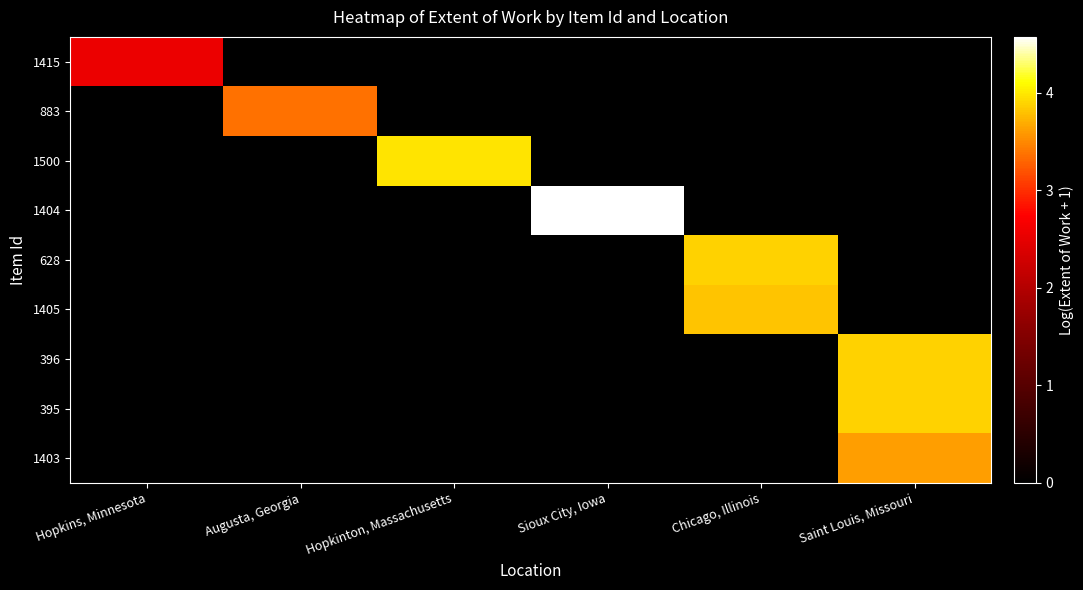

Reading left to right, transcribe all the data shown in this chart.

1415: Hopkins, Minnesota=2.6	Augusta, Georgia=0.0	Hopkinton, Massachusetts=0.0	Sioux City, Iowa=0.0	Chicago, Illinois=0.0	Saint Louis, Missouri=0.0
883: Hopkins, Minnesota=0.0	Augusta, Georgia=3.4	Hopkinton, Massachusetts=0.0	Sioux City, Iowa=0.0	Chicago, Illinois=0.0	Saint Louis, Missouri=0.0
1500: Hopkins, Minnesota=0.0	Augusta, Georgia=0.0	Hopkinton, Massachusetts=4.0	Sioux City, Iowa=0.0	Chicago, Illinois=0.0	Saint Louis, Missouri=0.0
1404: Hopkins, Minnesota=0.0	Augusta, Georgia=0.0	Hopkinton, Massachusetts=0.0	Sioux City, Iowa=4.6	Chicago, Illinois=0.0	Saint Louis, Missouri=0.0
628: Hopkins, Minnesota=0.0	Augusta, Georgia=0.0	Hopkinton, Massachusetts=0.0	Sioux City, Iowa=0.0	Chicago, Illinois=3.9	Saint Louis, Missouri=0.0
1405: Hopkins, Minnesota=0.0	Augusta, Georgia=0.0	Hopkinton, Massachusetts=0.0	Sioux City, Iowa=0.0	Chicago, Illinois=3.8	Saint Louis, Missouri=0.0
396: Hopkins, Minnesota=0.0	Augusta, Georgia=0.0	Hopkinton, Massachusetts=0.0	Sioux City, Iowa=0.0	Chicago, Illinois=0.0	Saint Louis, Missouri=3.9
395: Hopkins, Minnesota=0.0	Augusta, Georgia=0.0	Hopkinton, Massachusetts=0.0	Sioux City, Iowa=0.0	Chicago, Illinois=0.0	Saint Louis, Missouri=3.9
1403: Hopkins, Minnesota=0.0	Augusta, Georgia=0.0	Hopkinton, Massachusetts=0.0	Sioux City, Iowa=0.0	Chicago, Illinois=0.0	Saint Louis, Missouri=3.6